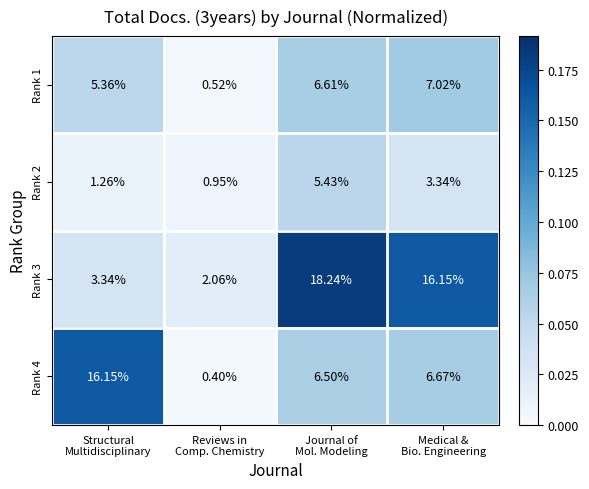

What is the greatest value displayed?

18.2